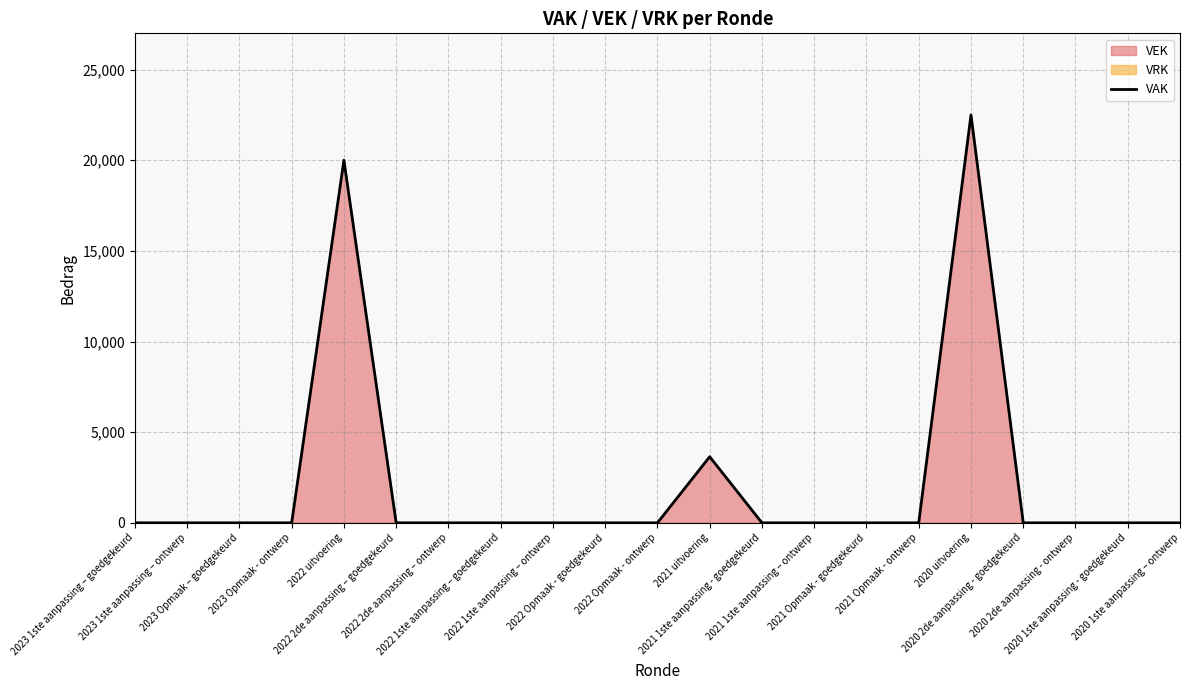

The value at 2022 1ste aanpassing – ontwerp is 0. True or false?

True